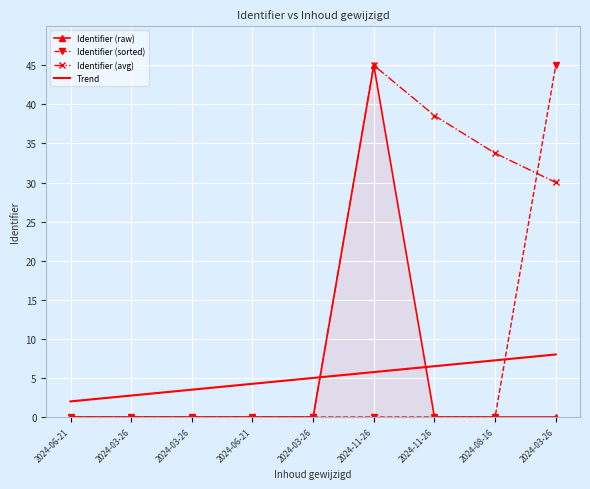

What is the label of the 6th point from the right?

2024-06-21